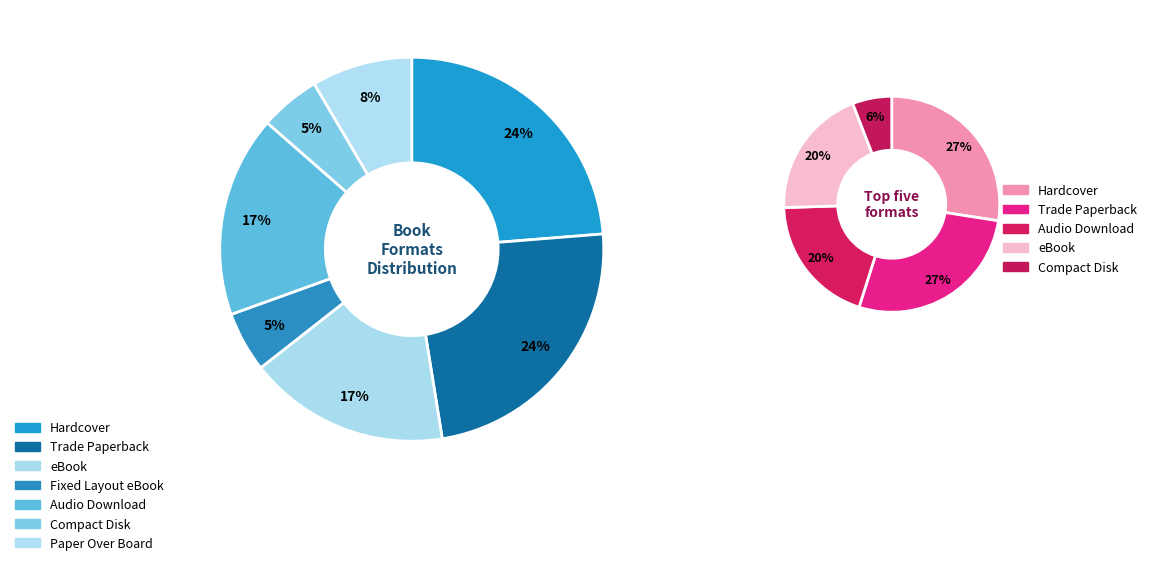

To the nearest percent, what is the combined percentage of Paper Over Board and Audio Download?

25%